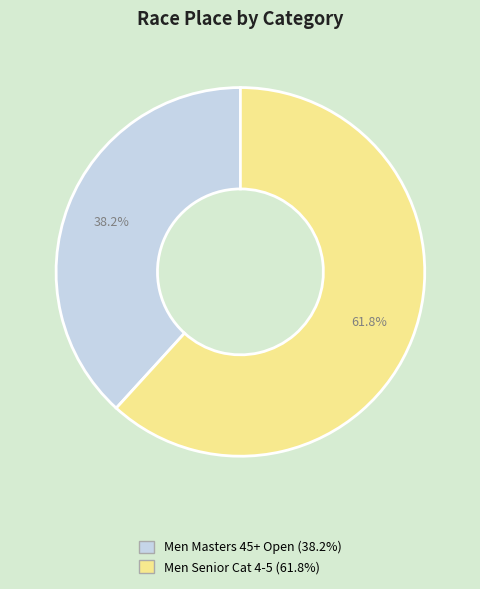

The Men Masters 45+ Open slice represents 33% of the pie. True or false?

False